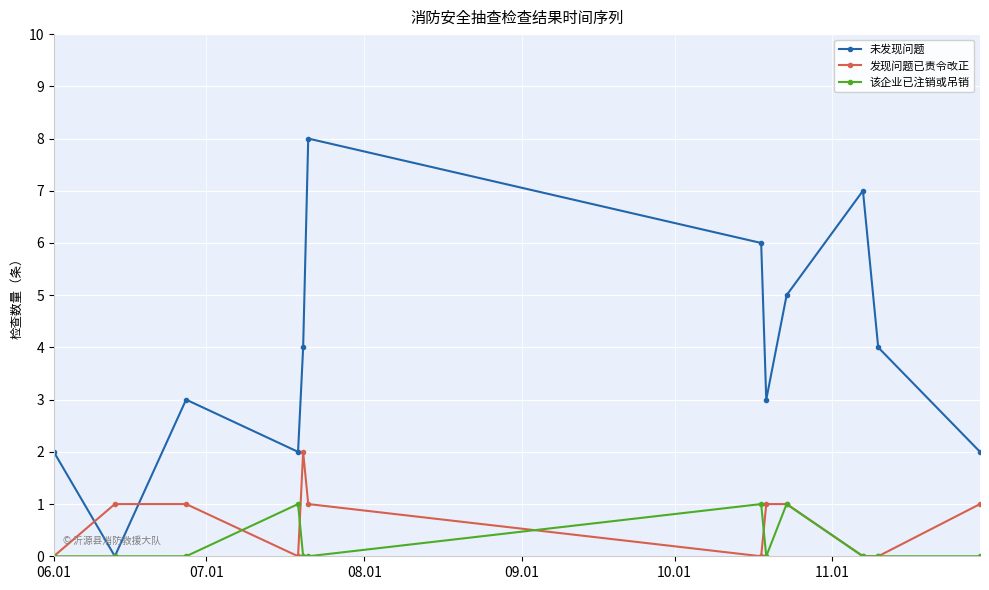

Rank the series by their maximum value, from lowest to highest.

该企业已注销或吊销, 发现问题已责令改正, 未发现问题